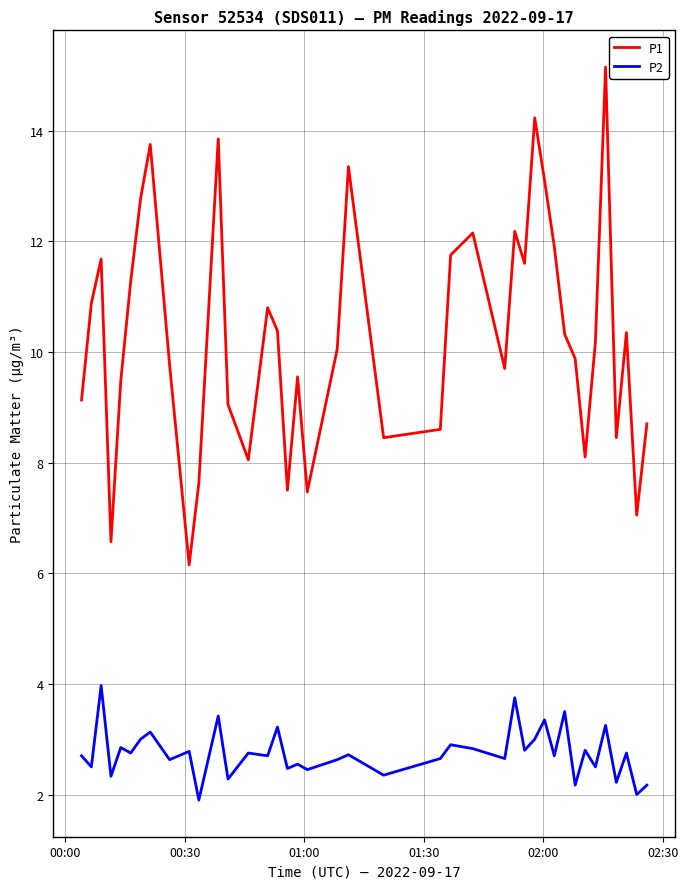

In P1, how many points are higher than both neighbors (excluding endpoints)?

11